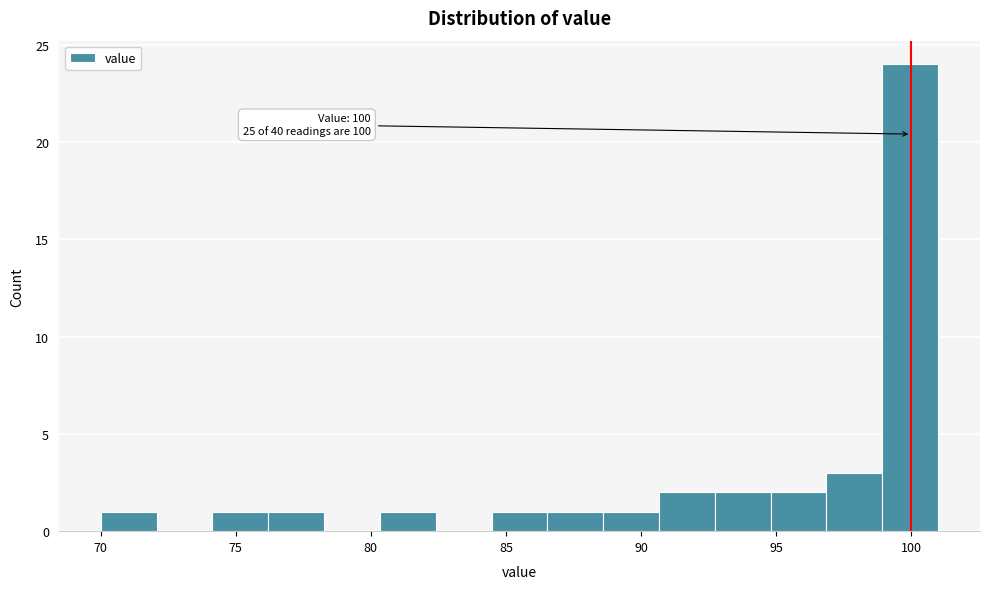

Over which range of the x-axis is the bar tallest?

99.0 to 101.0